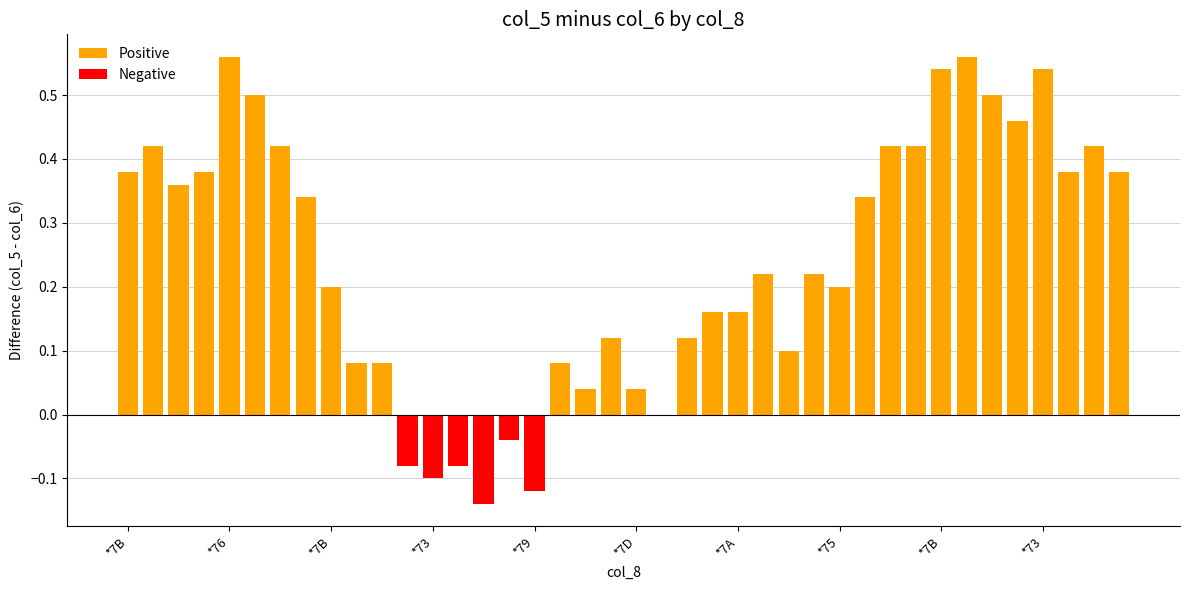

What is the difference between the maximum and second lowest values in the col_5 series?

0.7